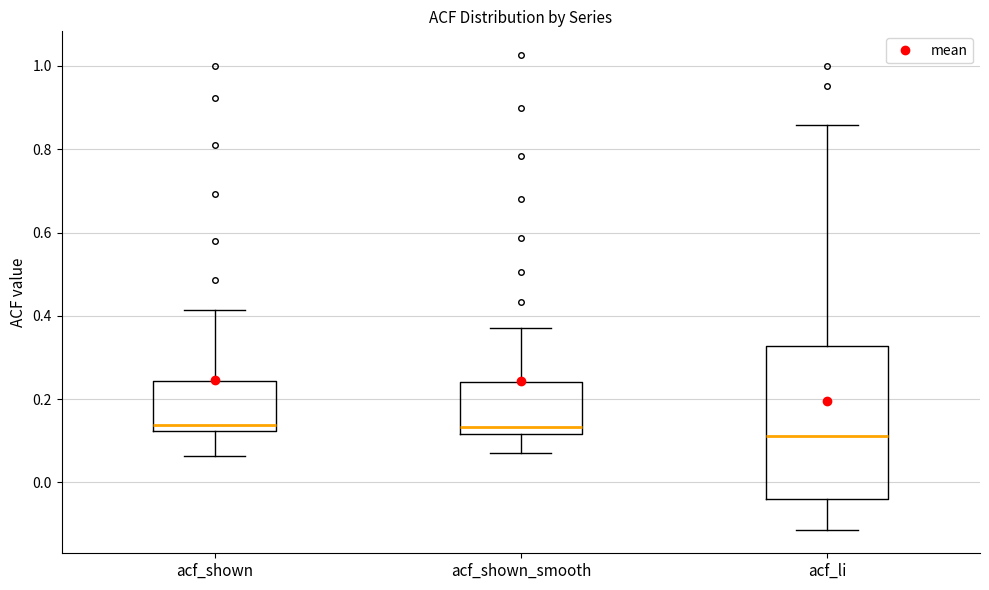

Reading left to right, read every box against the y-axis: the position of its median line, the range the box covers, and the ends of its whiskers. The values are not printed on the chart, so give them approximately, as read against the axis.

acf_shown: median 0.14, box 0.12 to 0.24, whiskers 0.06 to 0.42
acf_shown_smooth: median 0.14, box 0.12 to 0.24, whiskers 0.08 to 0.38
acf_li: median 0.12, box -0.04 to 0.32, whiskers -0.12 to 0.86